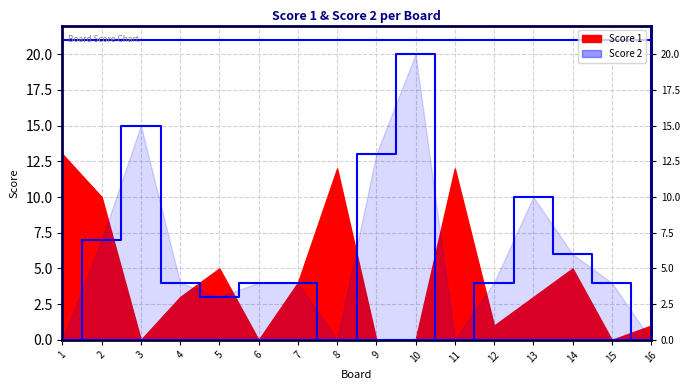

Which category has the lowest value across all series?

1